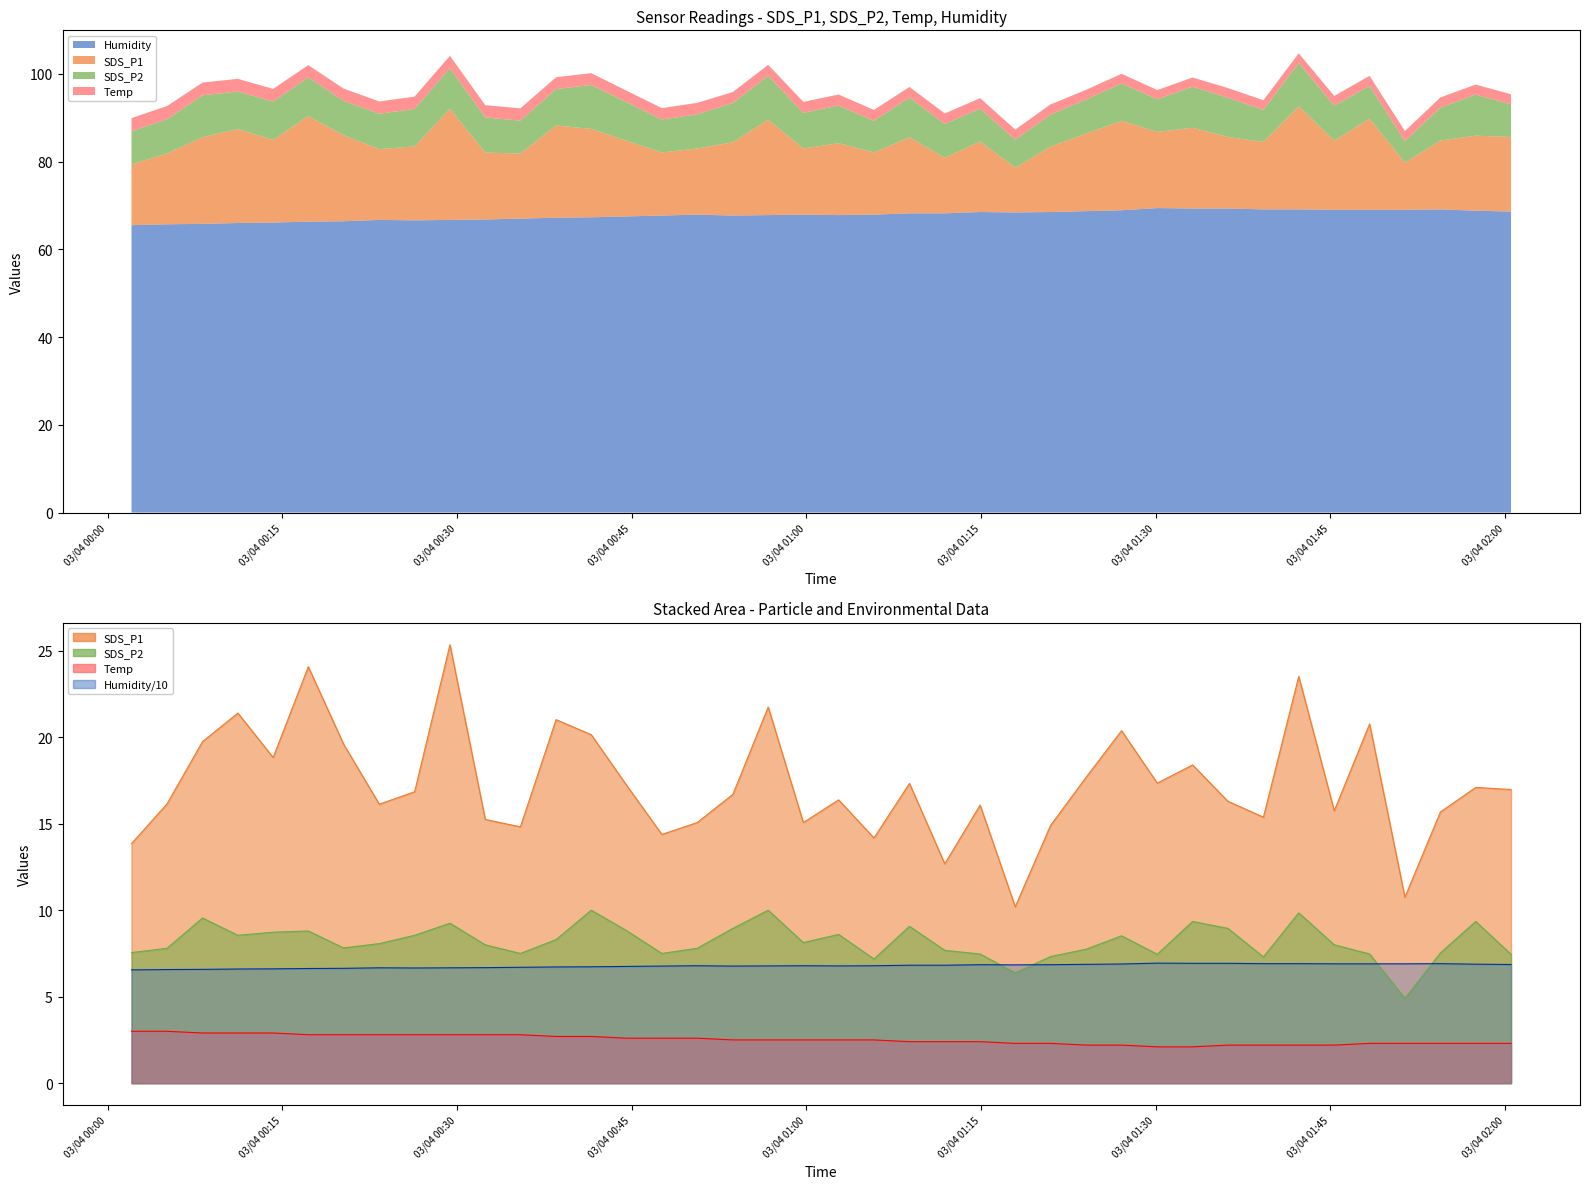

How many distinct data groups are displayed?

4